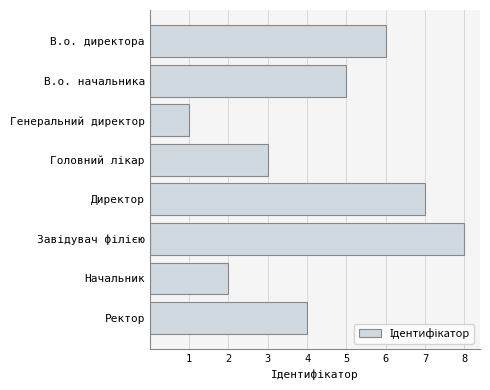

The chart shows a value of 2 at Генеральний директор. True or false?

False